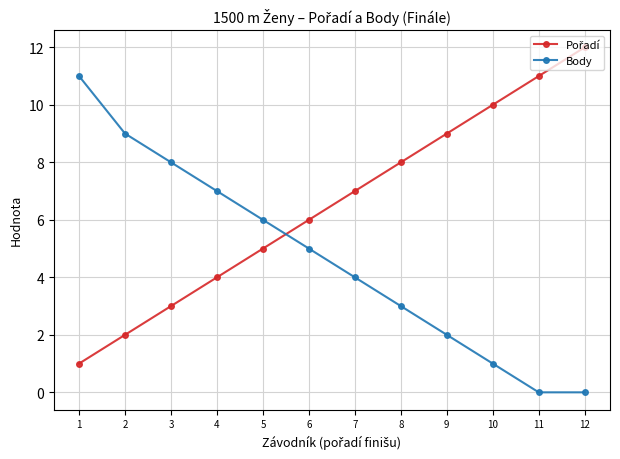

What is the greatest value displayed?

12